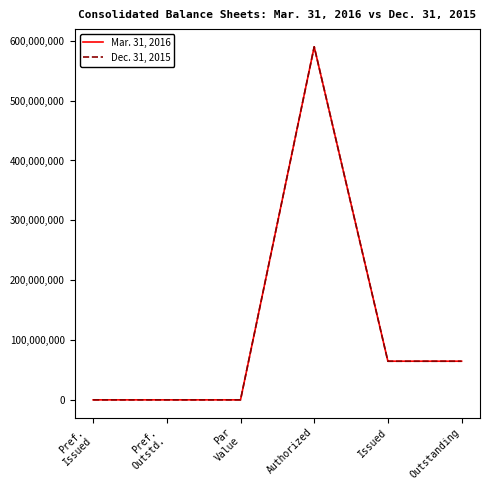

What is the maximum value shown in the chart?

590000000